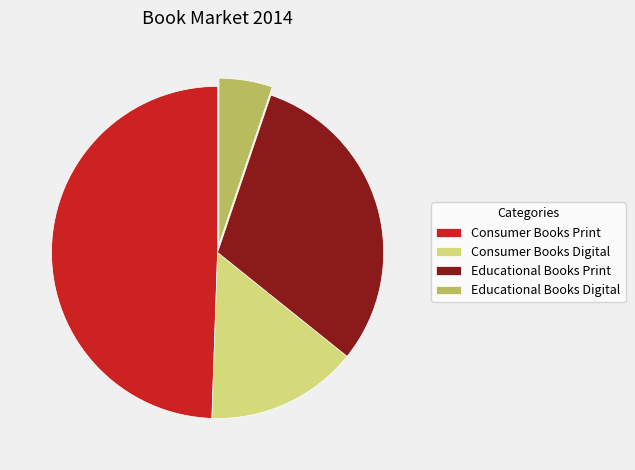

Between Educational Books Print and Educational Books Digital, which is larger?

Educational Books Print